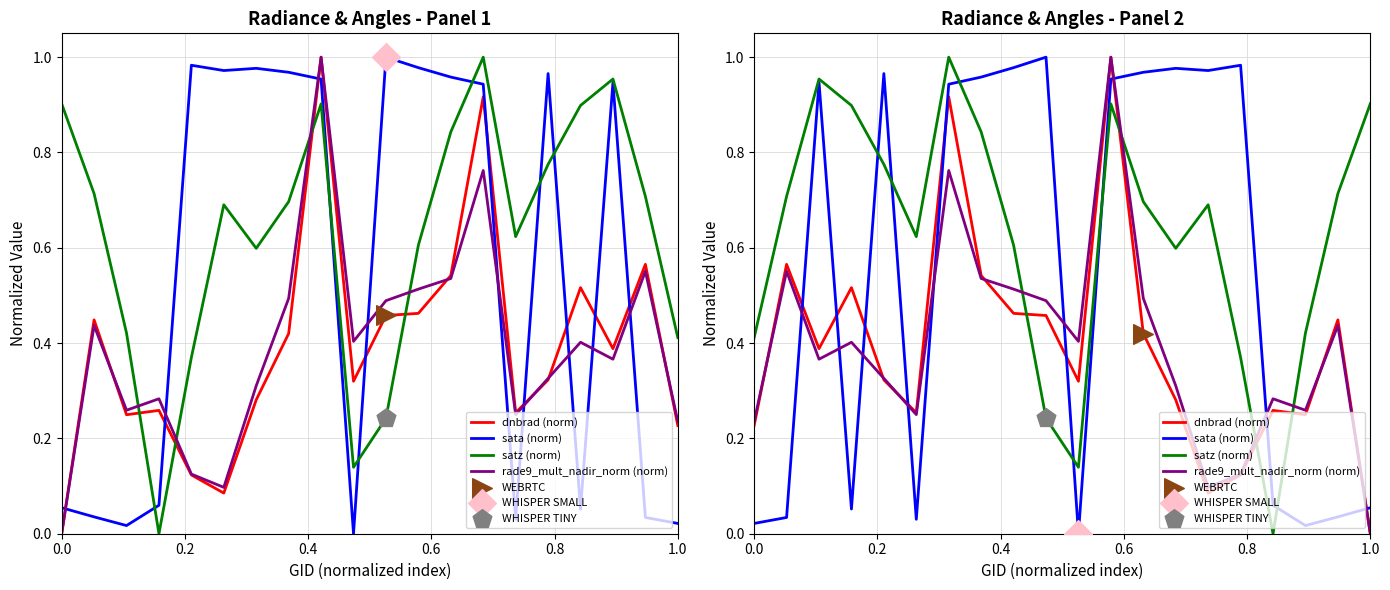

Which series contains the highest Y value?

dnbrad (norm)